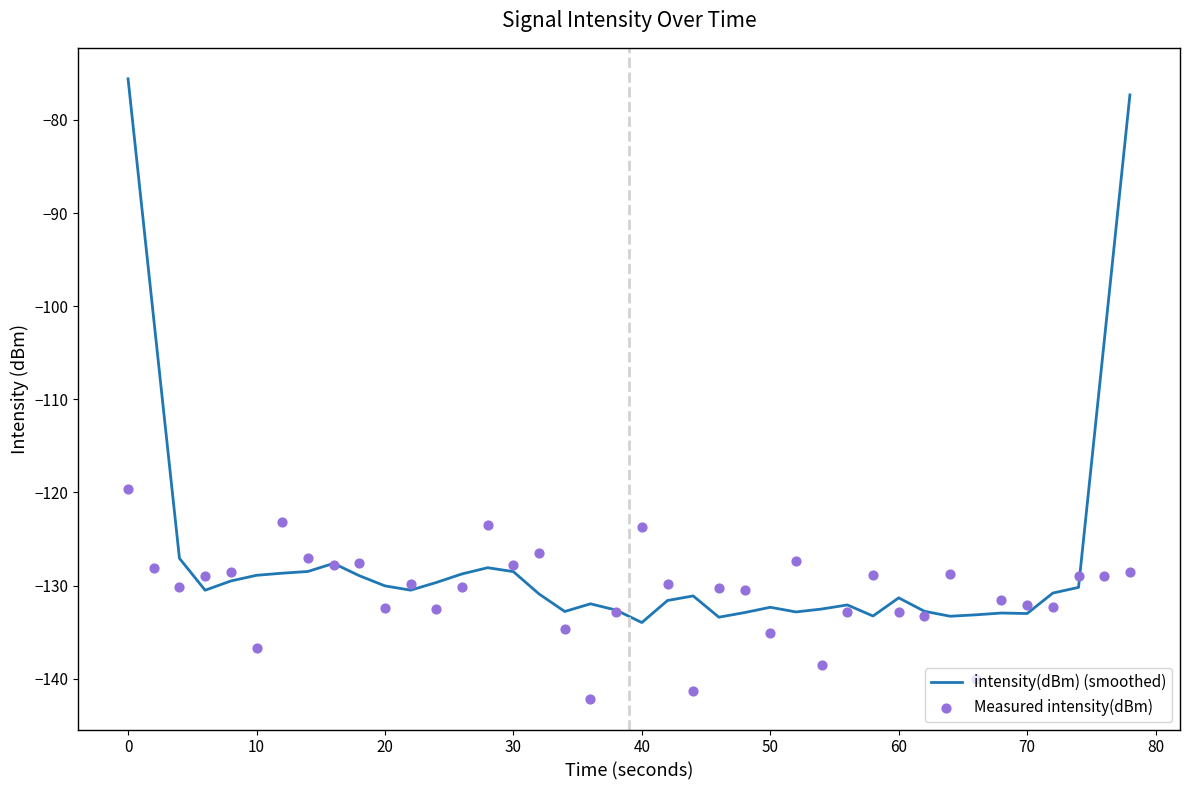

Which series reaches the maximum Y coordinate?

intensity(dBm) (smoothed)